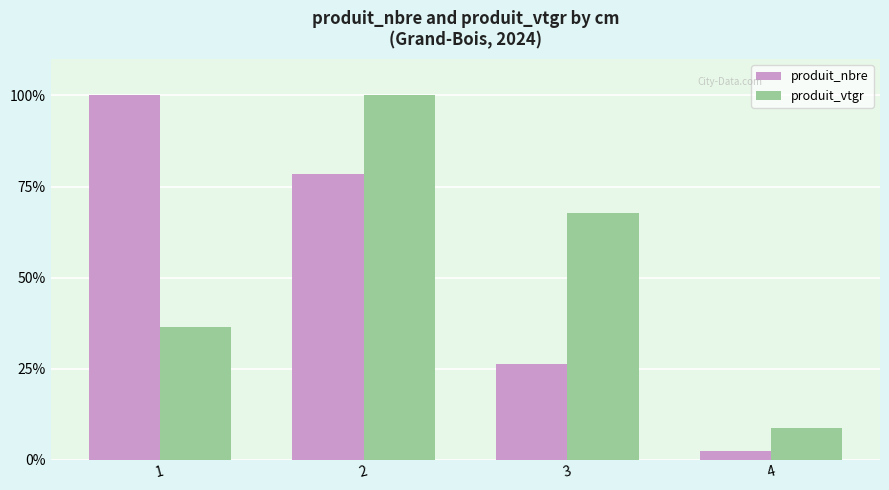

What is the value of the produit_vtgr bar at the 2nd from the left?

100.0